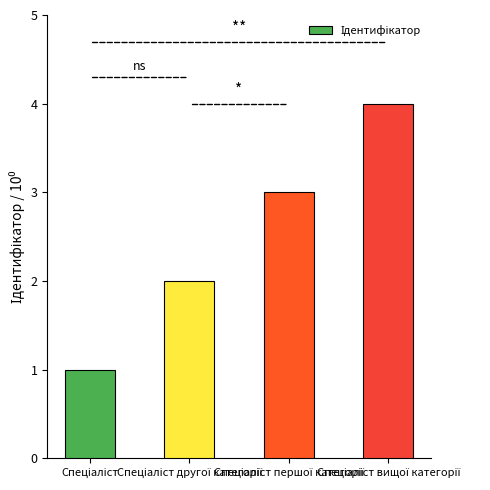

What is the maximum value shown in the chart?

4